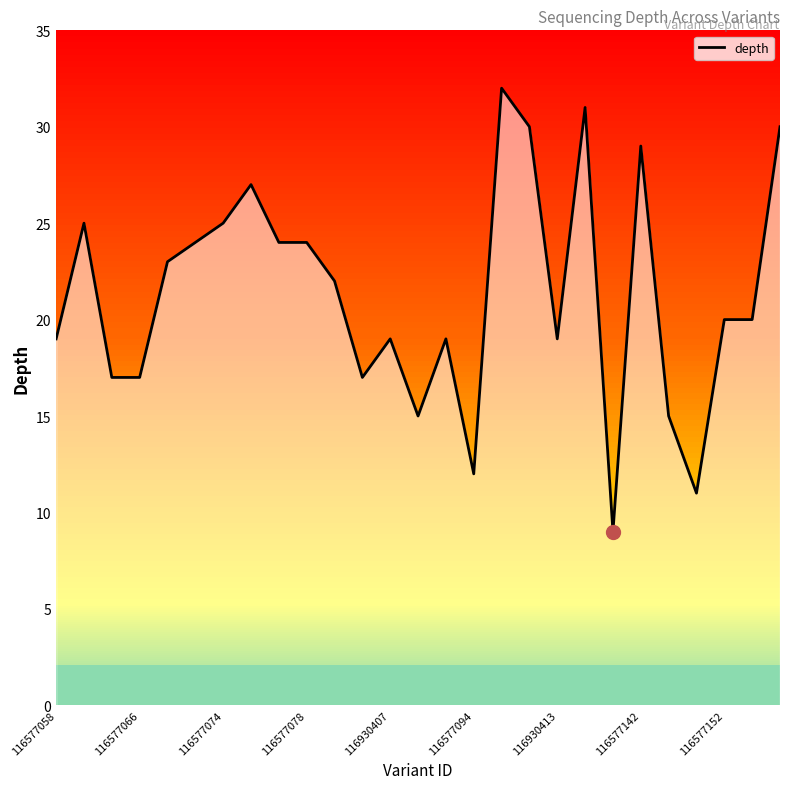

What is the maximum value shown in the chart?

32